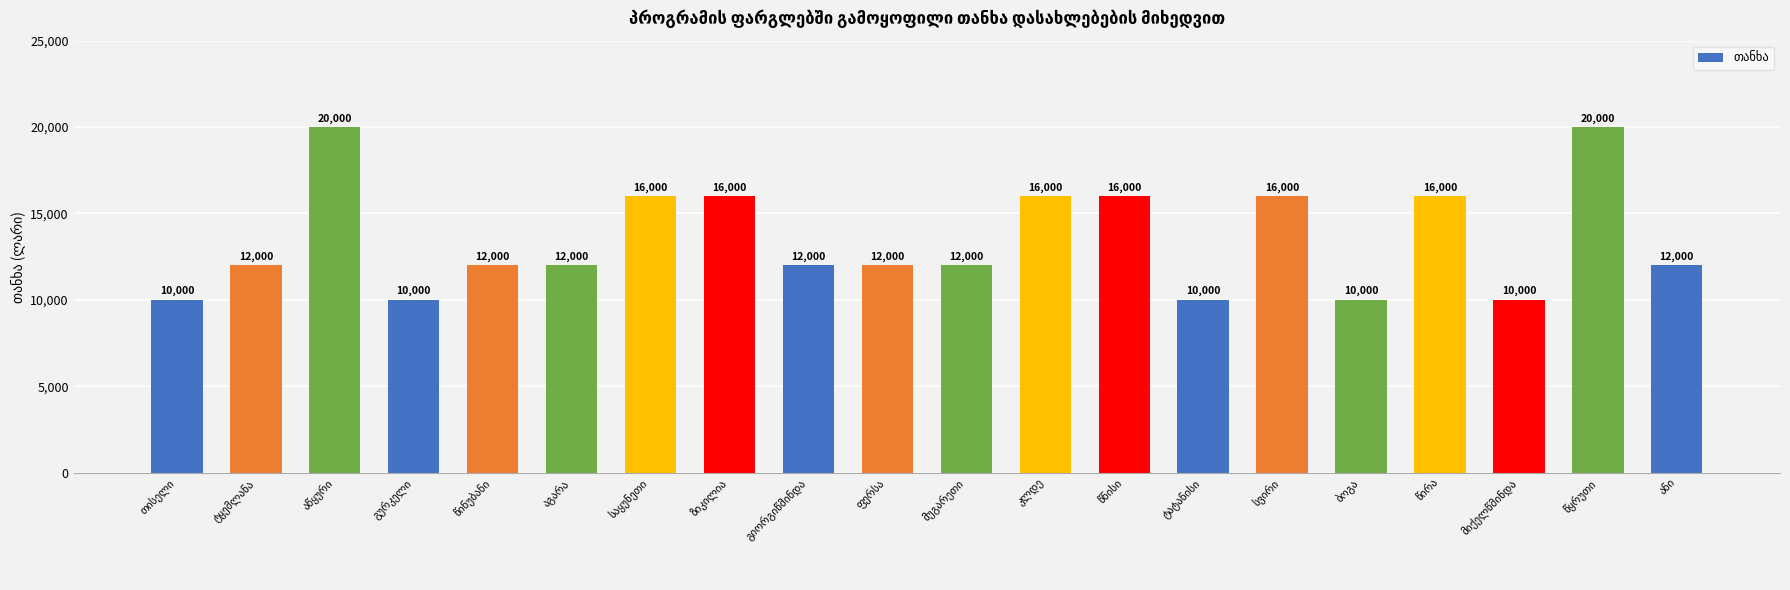

What is the smallest value displayed?

10000